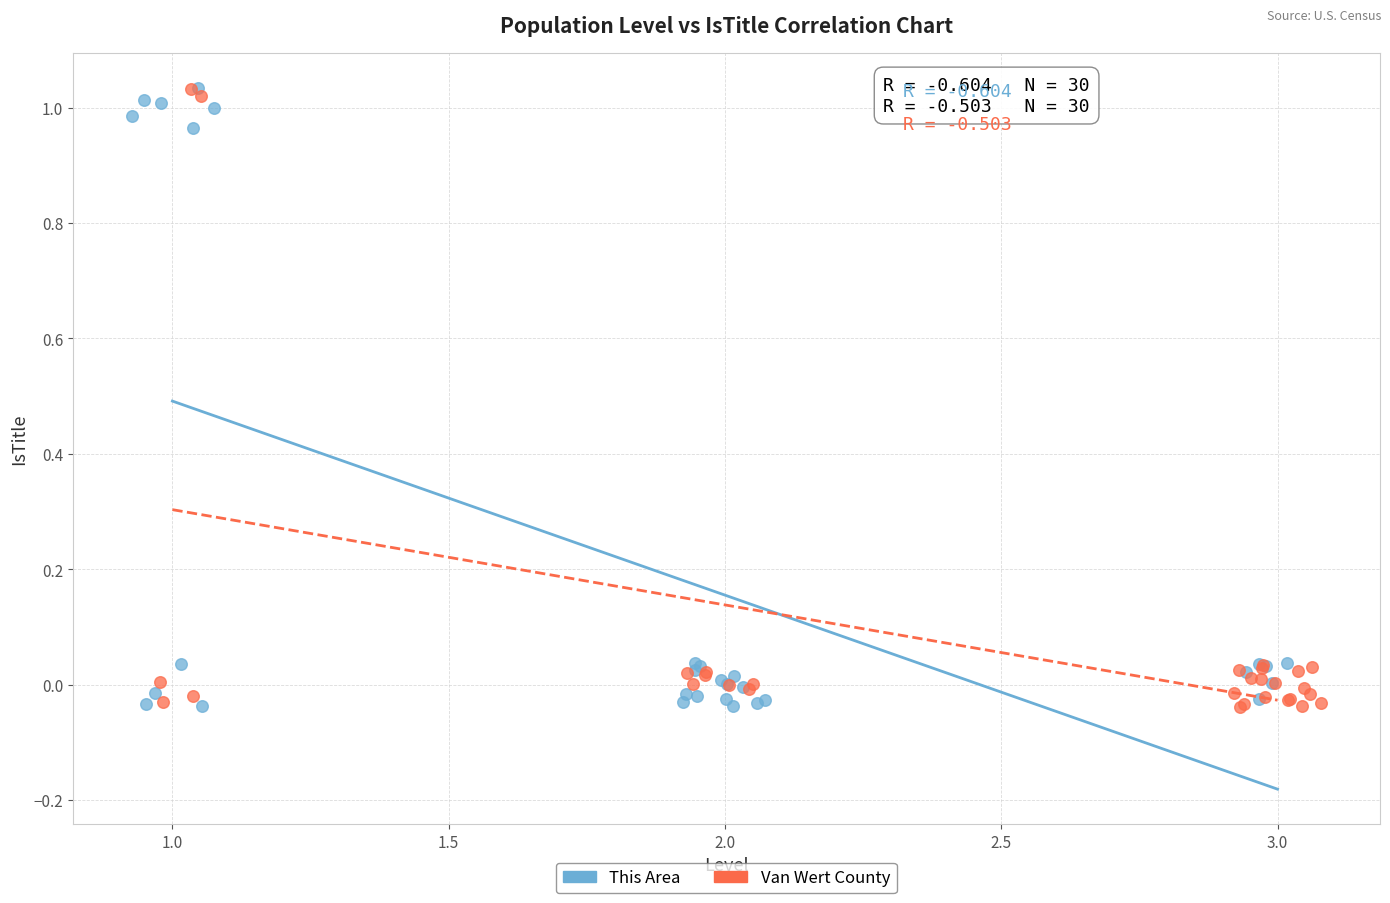

What are all the series names shown in the legend?

This Area, Van Wert County